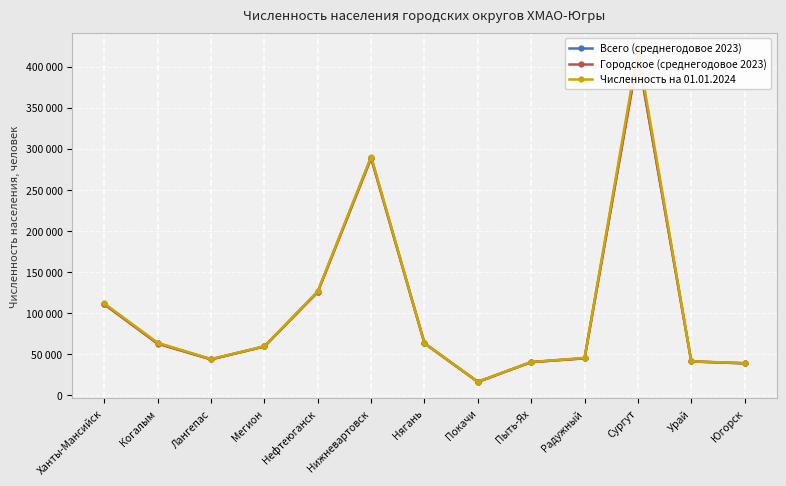

What are all the series names shown in the legend?

Всего (среднегодовое 2023), Городское (среднегодовое 2023), Численность на 01.01.2024